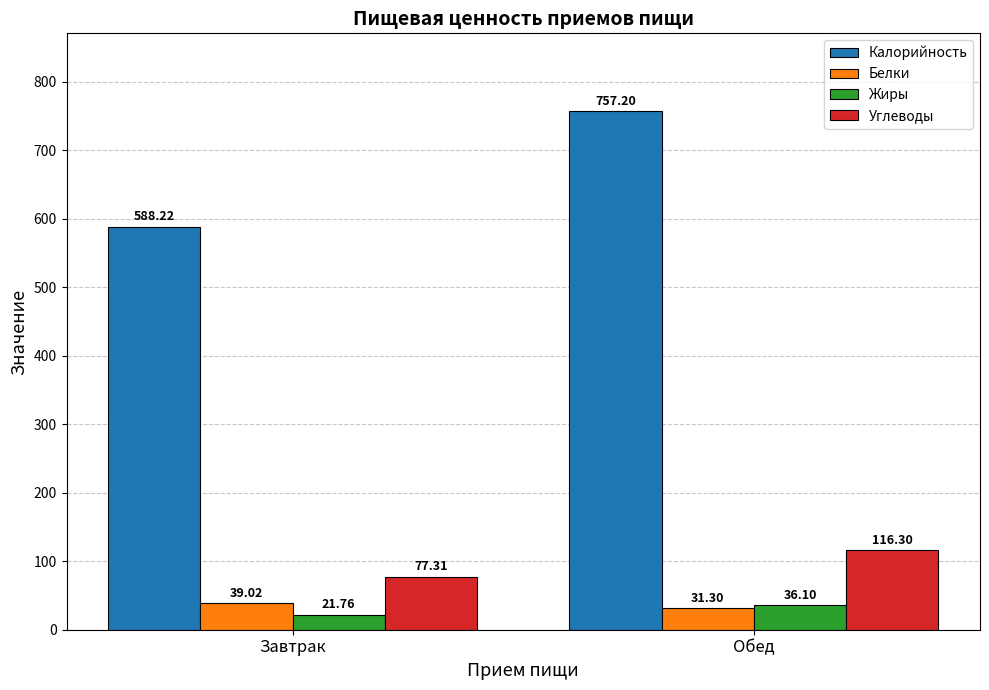

What position from the left is Обед?

2